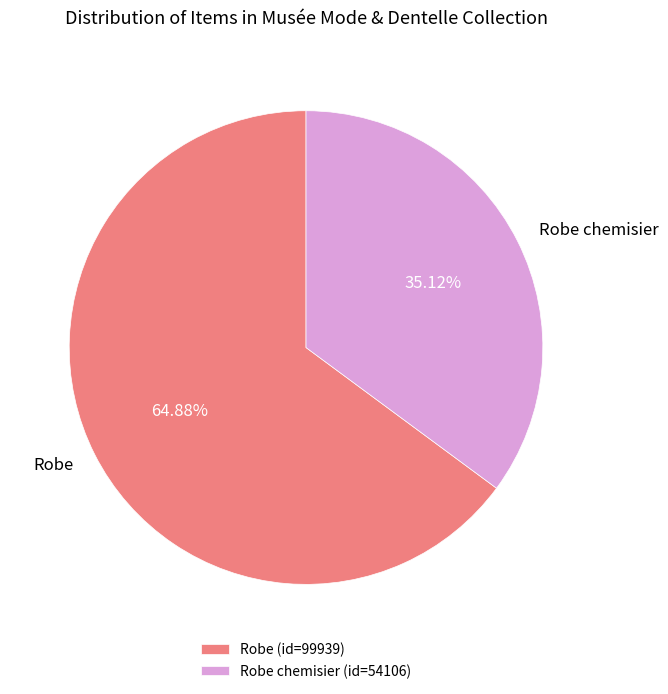

How many slices are in this pie chart?

2